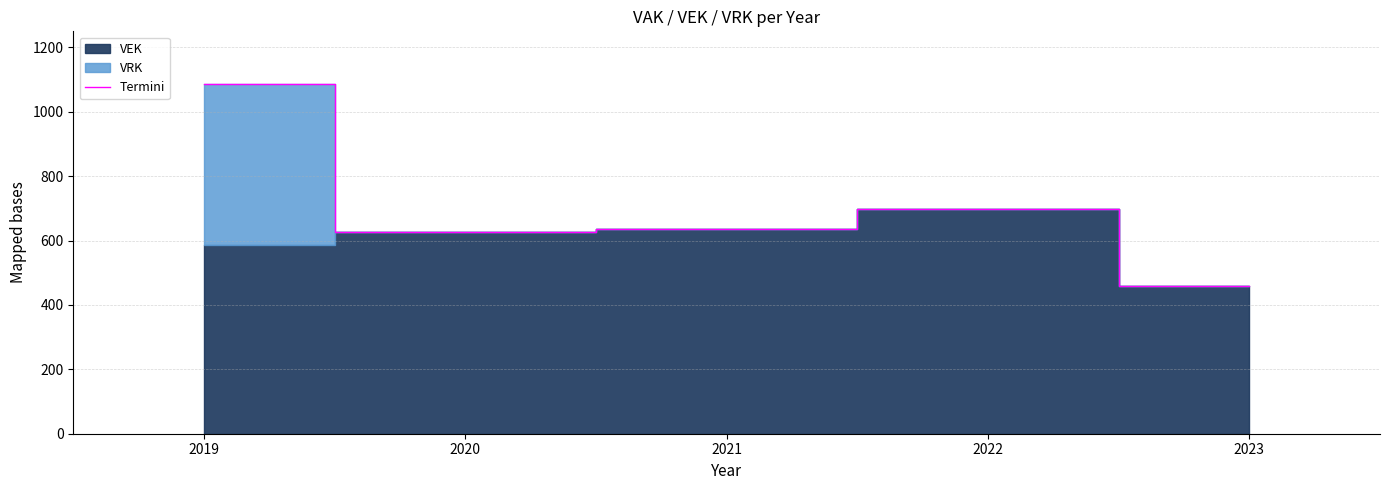

List the labels in order of value, largest first.

2019, 2022, 2021, 2020, 2023